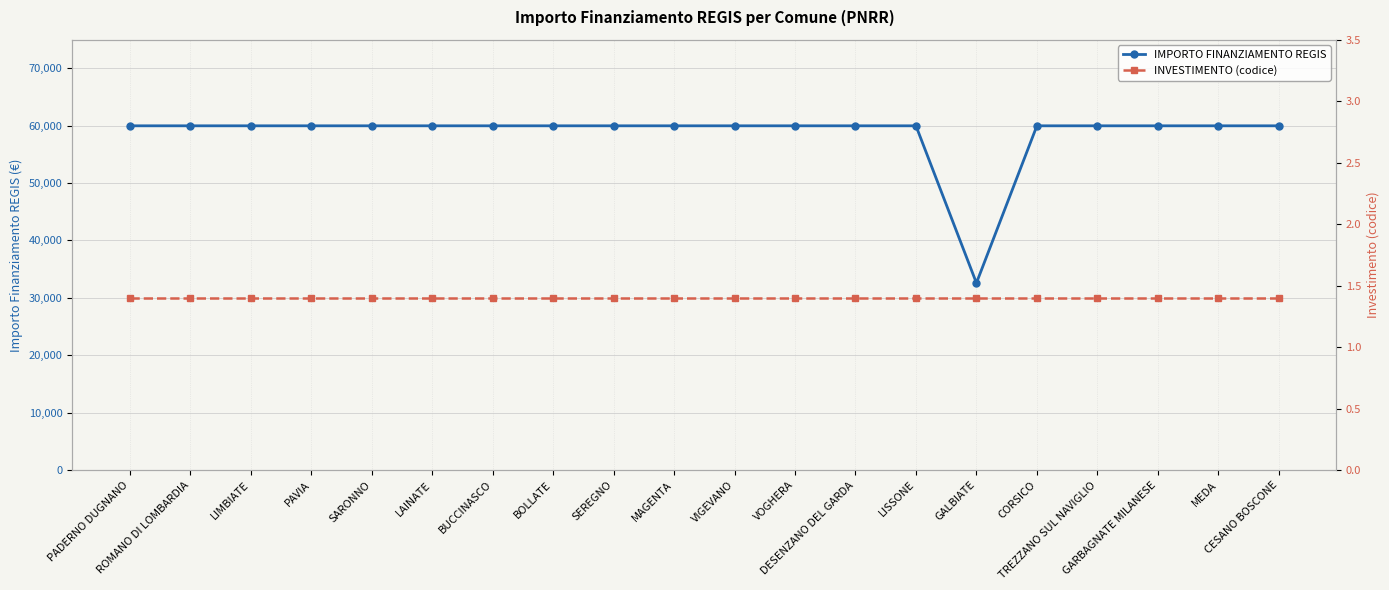

What is the spread (max minus min) of values at CORSICO?

59964.6